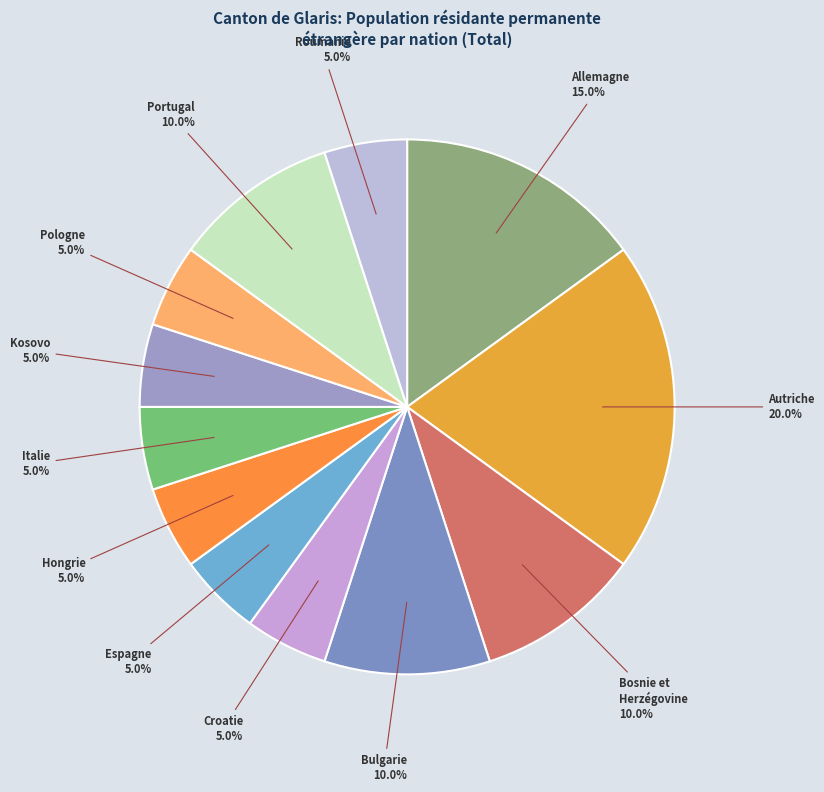

Which category has the biggest portion of the pie?

Autriche